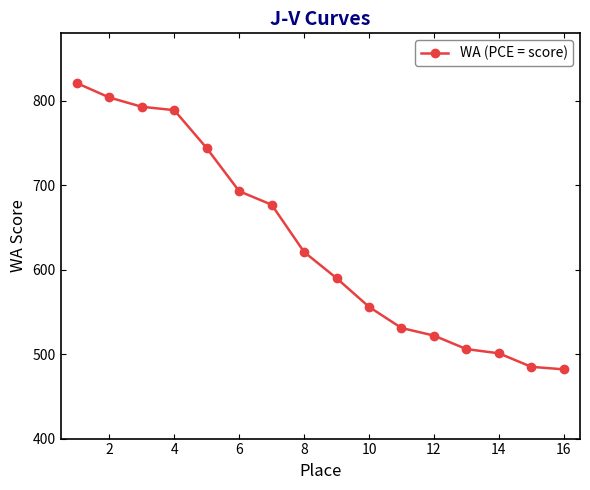

True or false: the data has more than 1 interior local peaks.

False